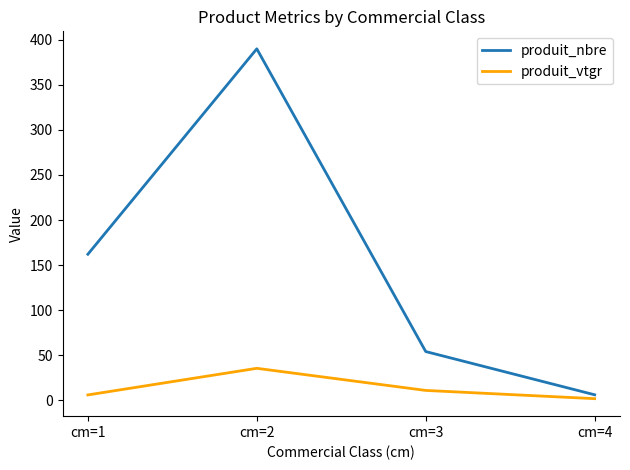

Does the chart display data point markers on the line(s)?

No